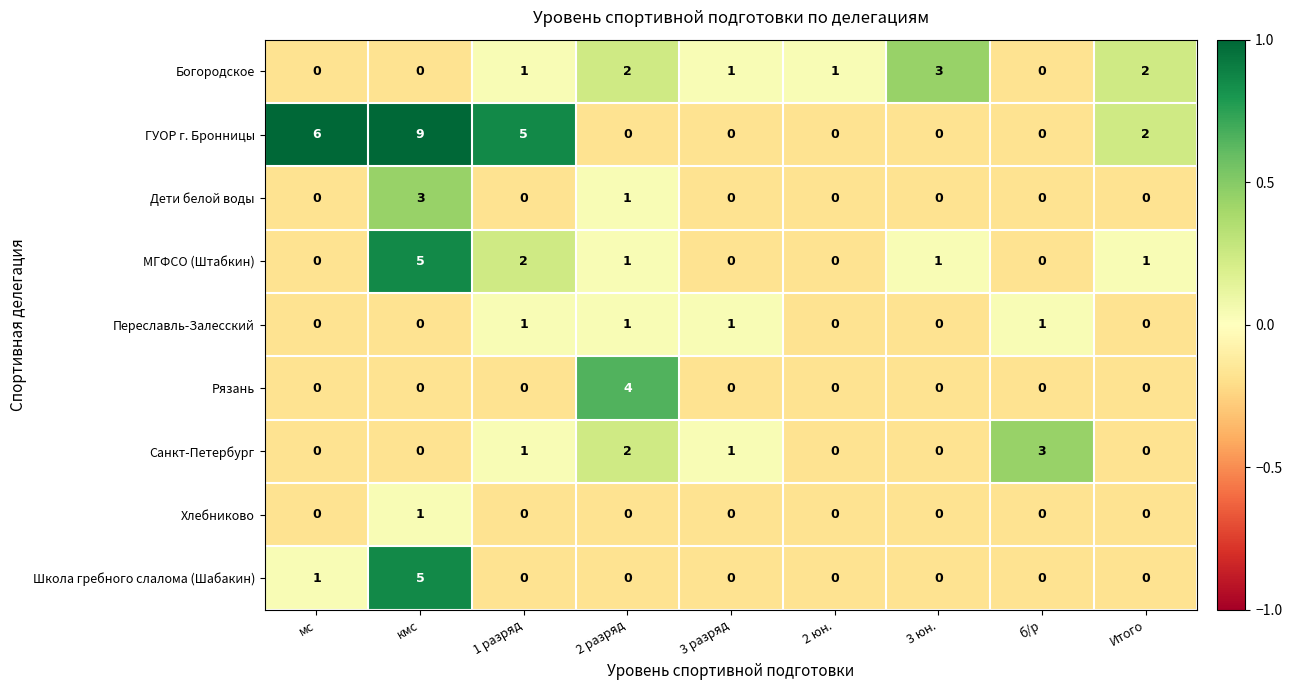

At which category does the chart reach its peak across all series?

кмс